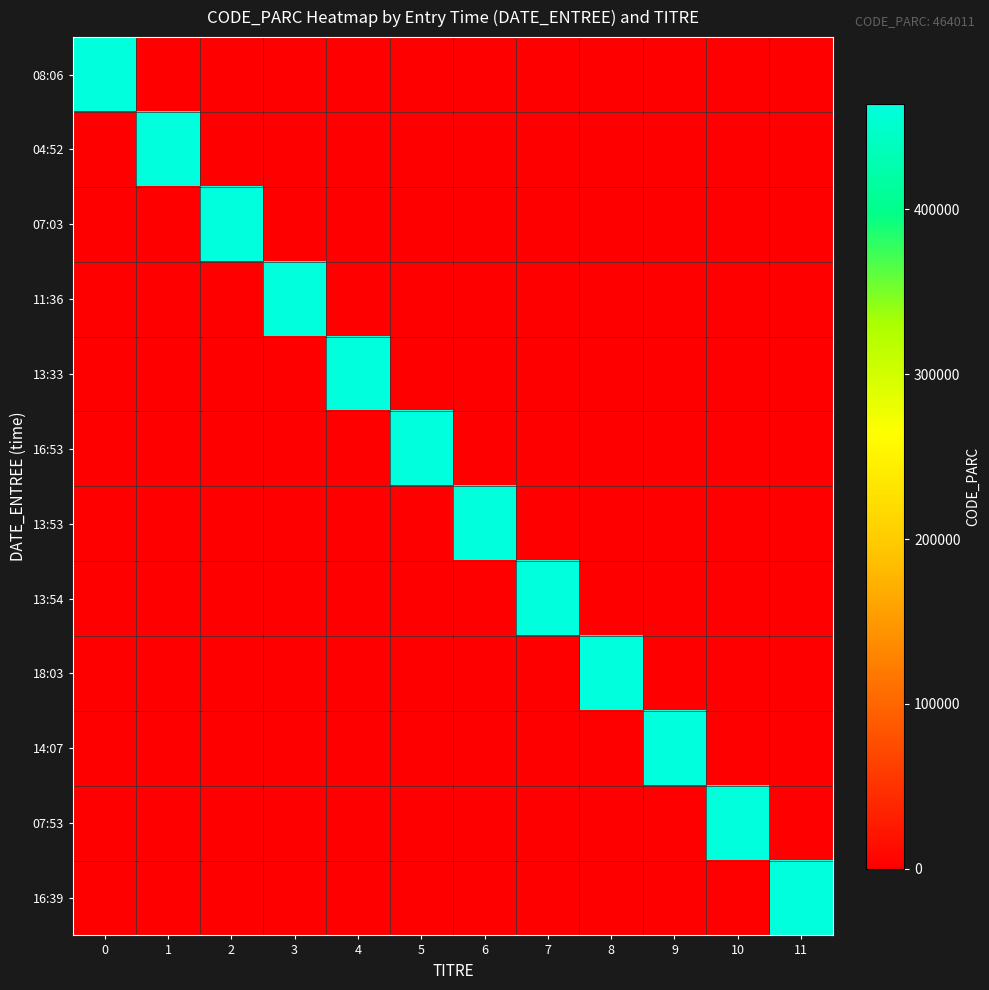

Reading left to right, what are all the values shown in this chart?

08:06: 0=464011	1=0	2=0	3=0	4=0	5=0	6=0	7=0	8=0	9=0	10=0	11=0
04:52: 0=0	1=464011	2=0	3=0	4=0	5=0	6=0	7=0	8=0	9=0	10=0	11=0
07:03: 0=0	1=0	2=464011	3=0	4=0	5=0	6=0	7=0	8=0	9=0	10=0	11=0
11:36: 0=0	1=0	2=0	3=464011	4=0	5=0	6=0	7=0	8=0	9=0	10=0	11=0
13:33: 0=0	1=0	2=0	3=0	4=464011	5=0	6=0	7=0	8=0	9=0	10=0	11=0
16:53: 0=0	1=0	2=0	3=0	4=0	5=464011	6=0	7=0	8=0	9=0	10=0	11=0
13:53: 0=0	1=0	2=0	3=0	4=0	5=0	6=464011	7=0	8=0	9=0	10=0	11=0
13:54: 0=0	1=0	2=0	3=0	4=0	5=0	6=0	7=464011	8=0	9=0	10=0	11=0
18:03: 0=0	1=0	2=0	3=0	4=0	5=0	6=0	7=0	8=464011	9=0	10=0	11=0
14:07: 0=0	1=0	2=0	3=0	4=0	5=0	6=0	7=0	8=0	9=464011	10=0	11=0
07:53: 0=0	1=0	2=0	3=0	4=0	5=0	6=0	7=0	8=0	9=0	10=464011	11=0
16:39: 0=0	1=0	2=0	3=0	4=0	5=0	6=0	7=0	8=0	9=0	10=0	11=464011